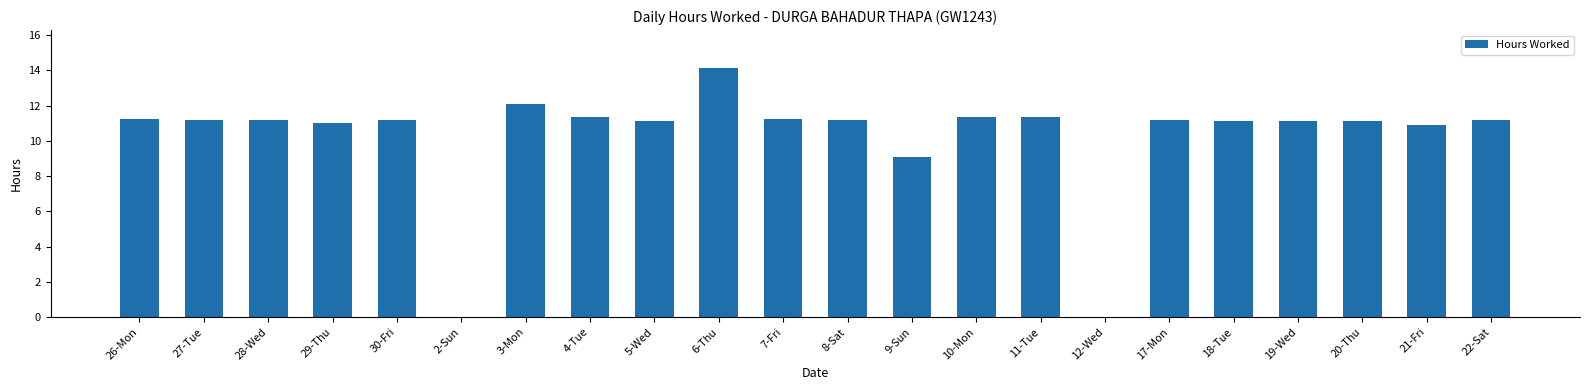

What is the average value?

10.3